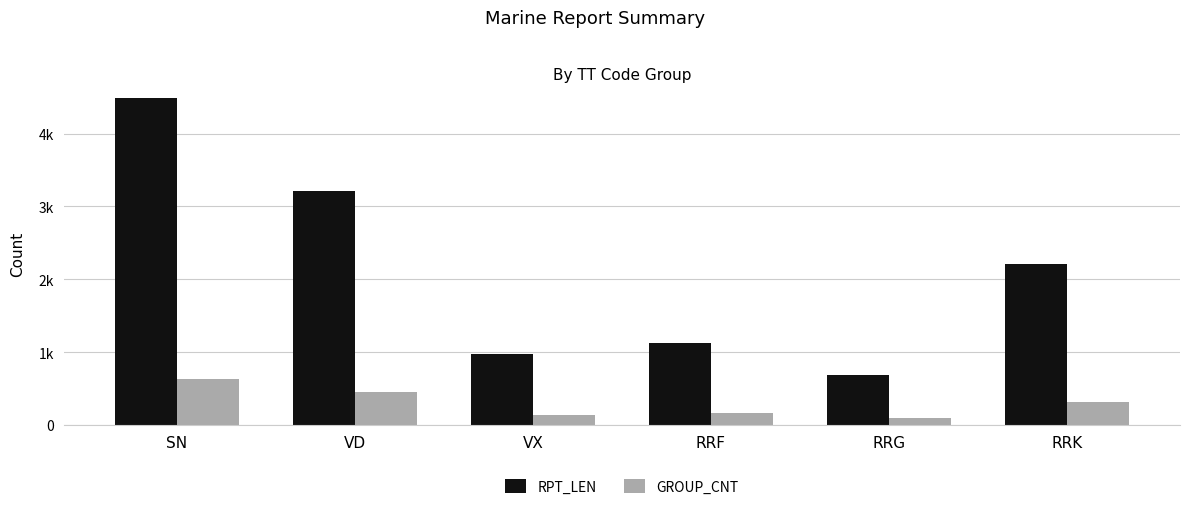

Reading right to left, list all the values displayed in this chart.

RPT_LEN: RRK=2210	RRG=689	RRF=1120	VX=978	VD=3210	SN=4488
GROUP_CNT: RRK=315	RRG=98	RRF=160	VX=140	VD=452	SN=627